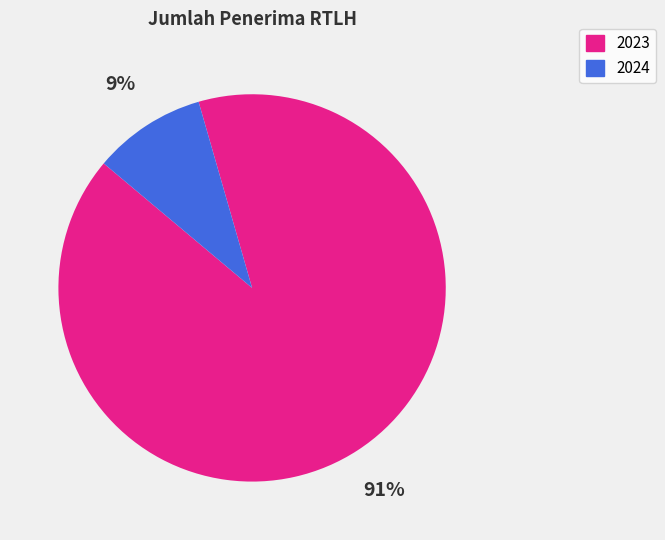

To the nearest percent, what portion does 2023 represent?

91%